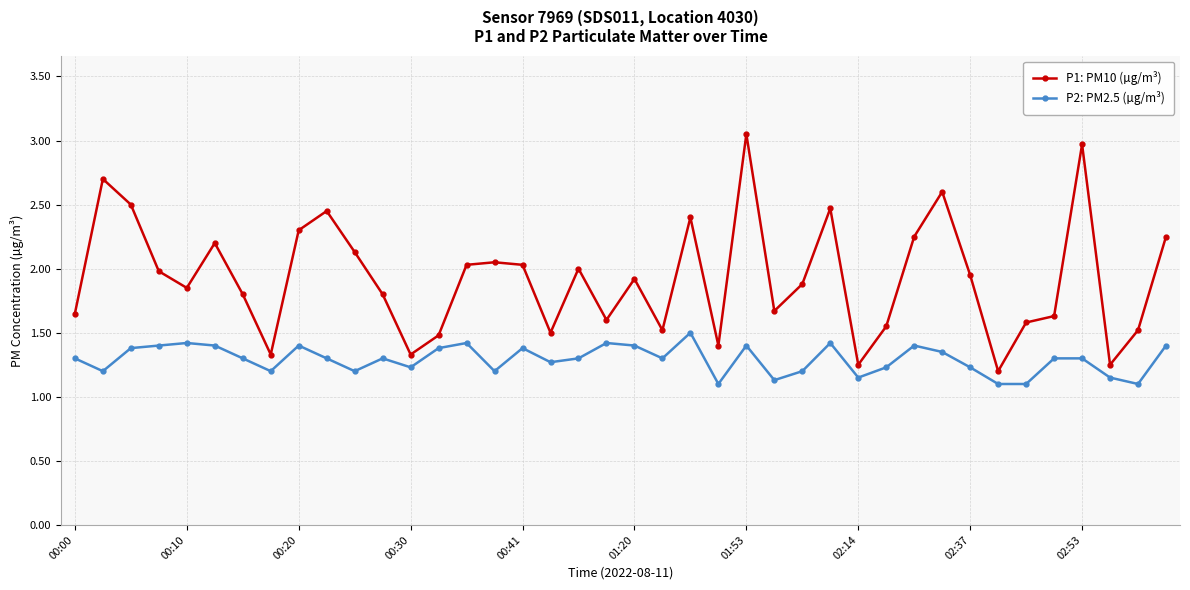

Is this an area chart (filled region under the line)?

No